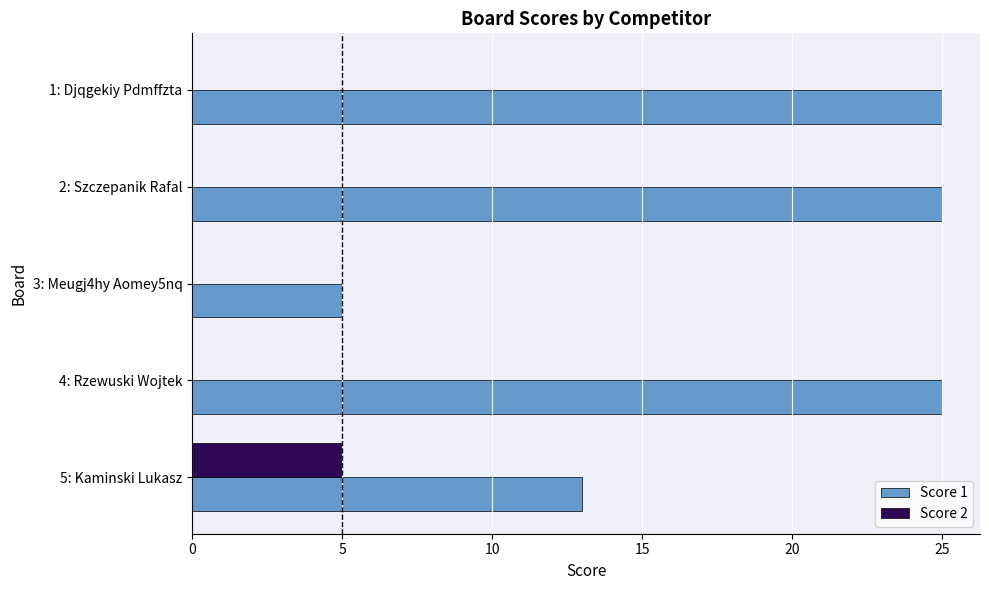

What is the sum of all Score 1 values?

93